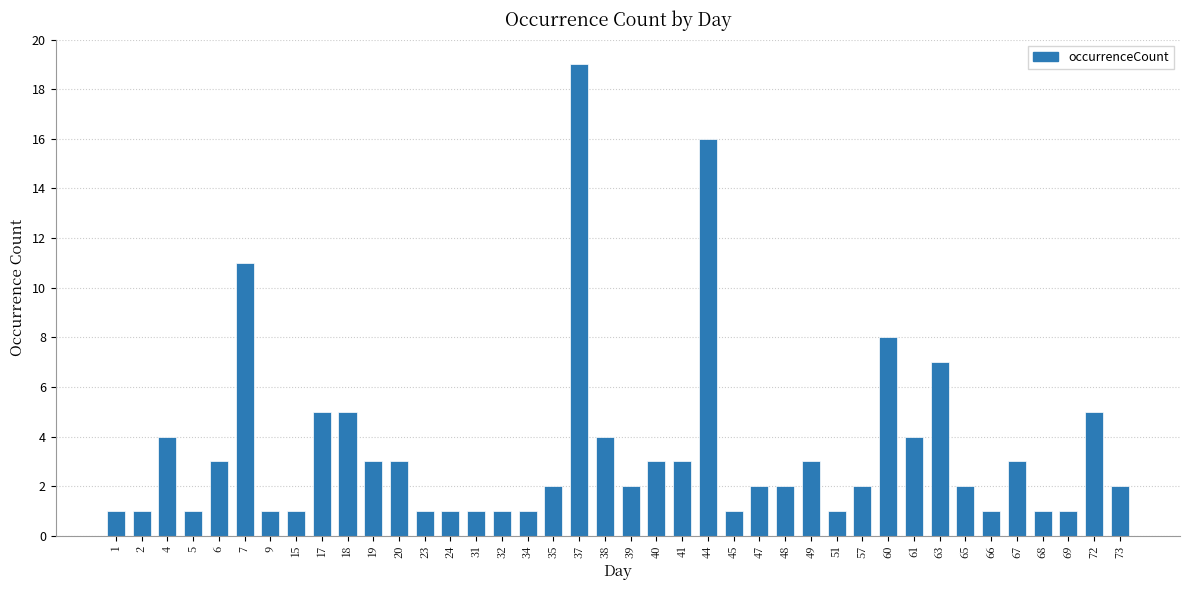

Which category has the highest value across all series?

37